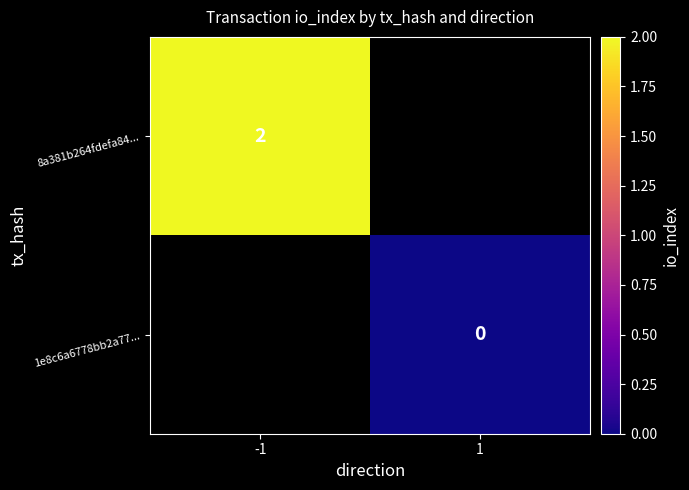

True or false: 8a381b264fdefa84... has a value of 3.5 at -1.

False